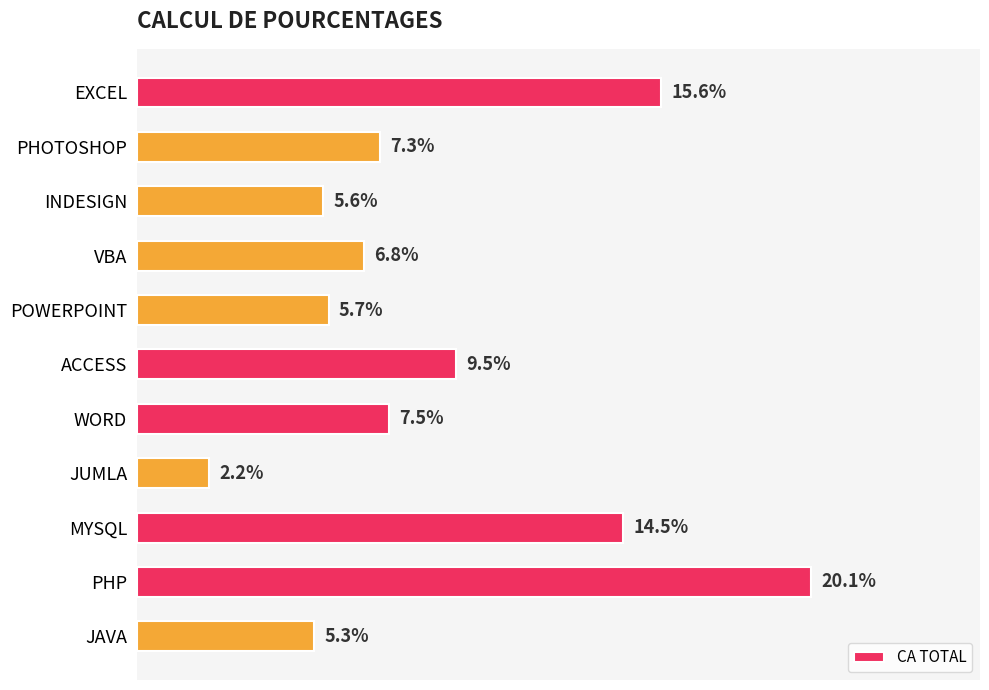

Which has a higher value, WORD or EXCEL?

EXCEL